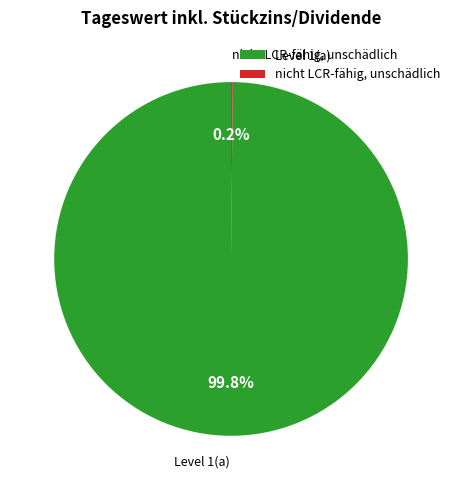

Is there any slice that represents more than half of the pie?

Yes